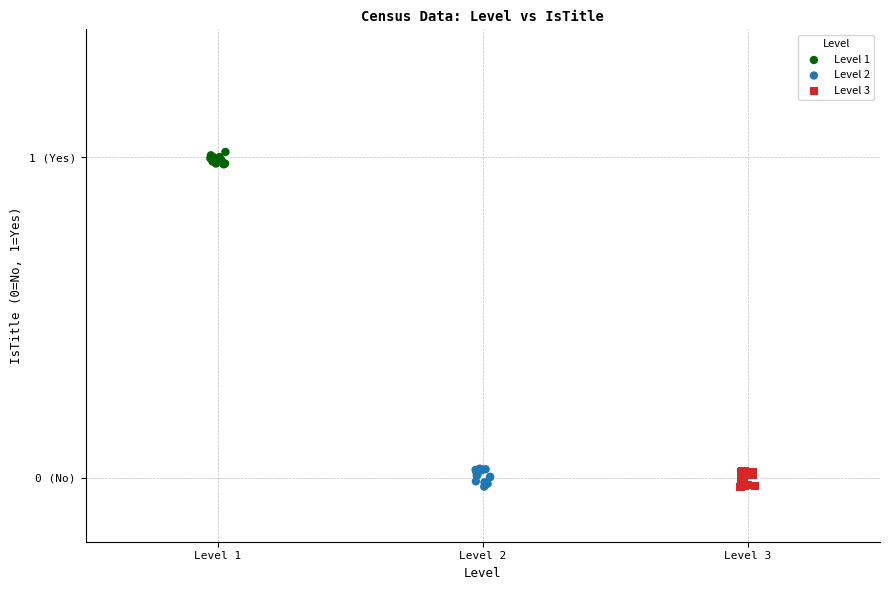

Which series reaches the maximum Y coordinate?

Level 1